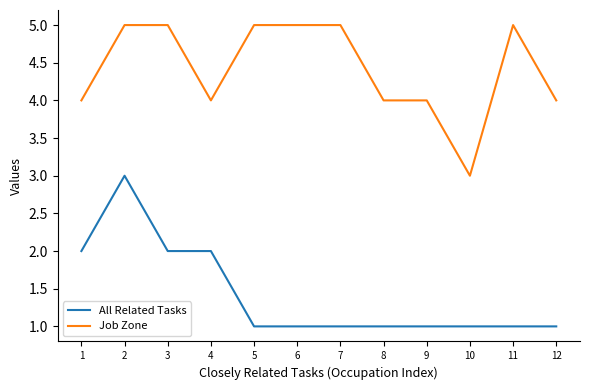

What value does the Job Zone series have at 11?

5